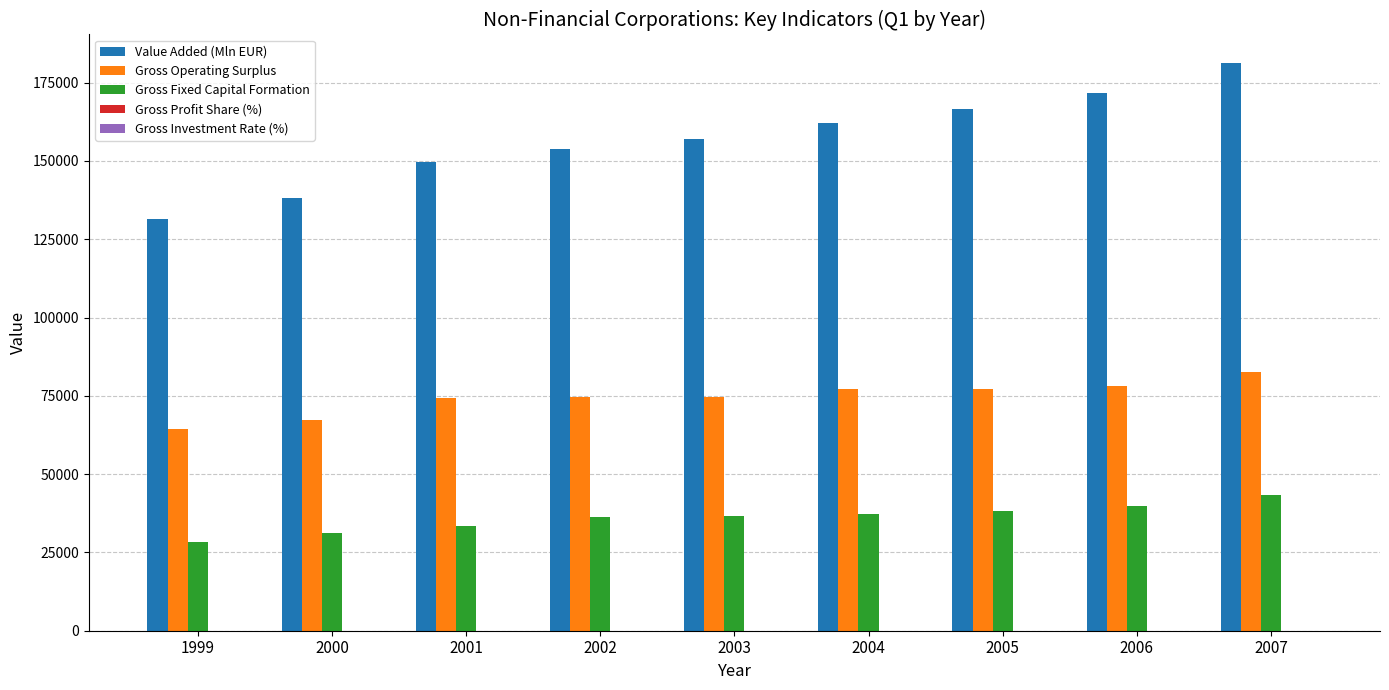

What is the maximum value shown in the chart?

181314.0